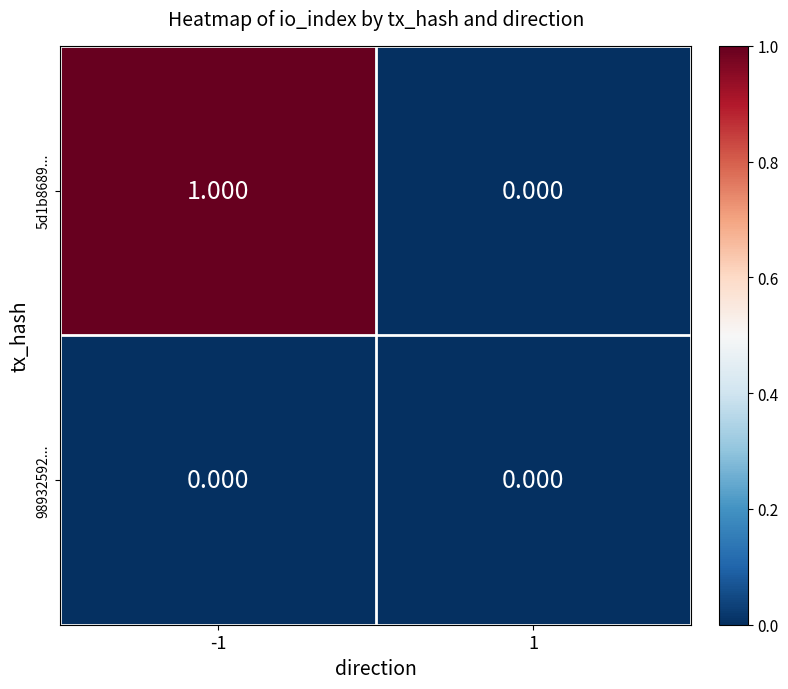

Is the value of 5d1b8689... at -1 greater than the value of 98932592... at -1?

Yes